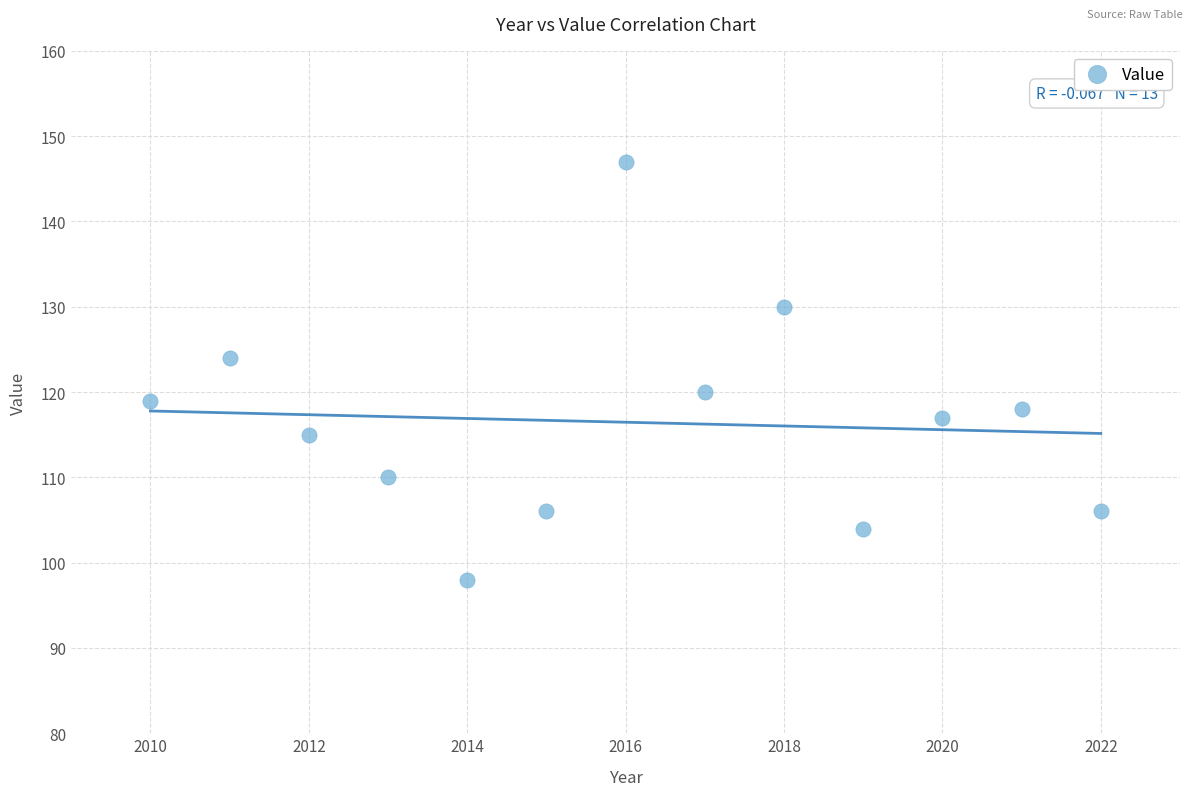

What is the range of Y values (max minus min)?

49